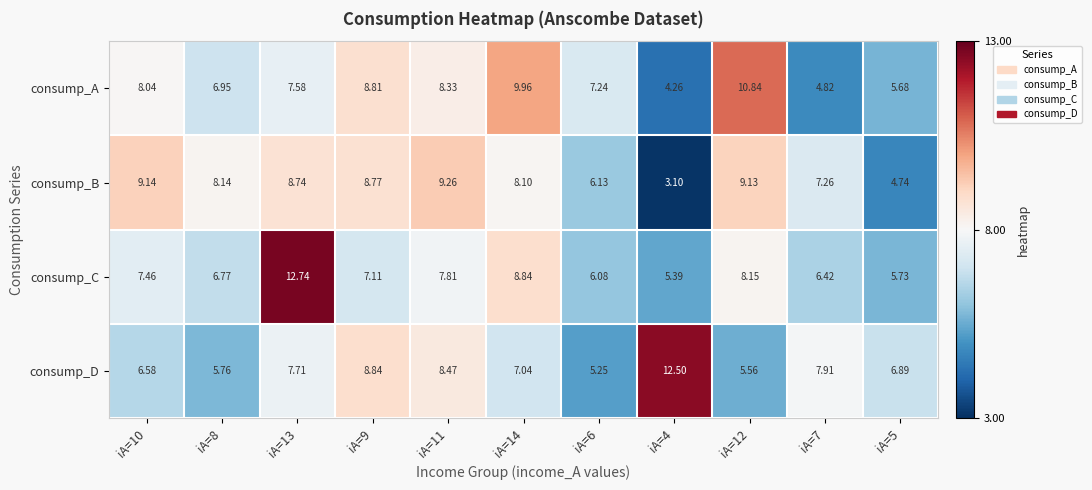

Which series has the widest spread of values?

consump_C